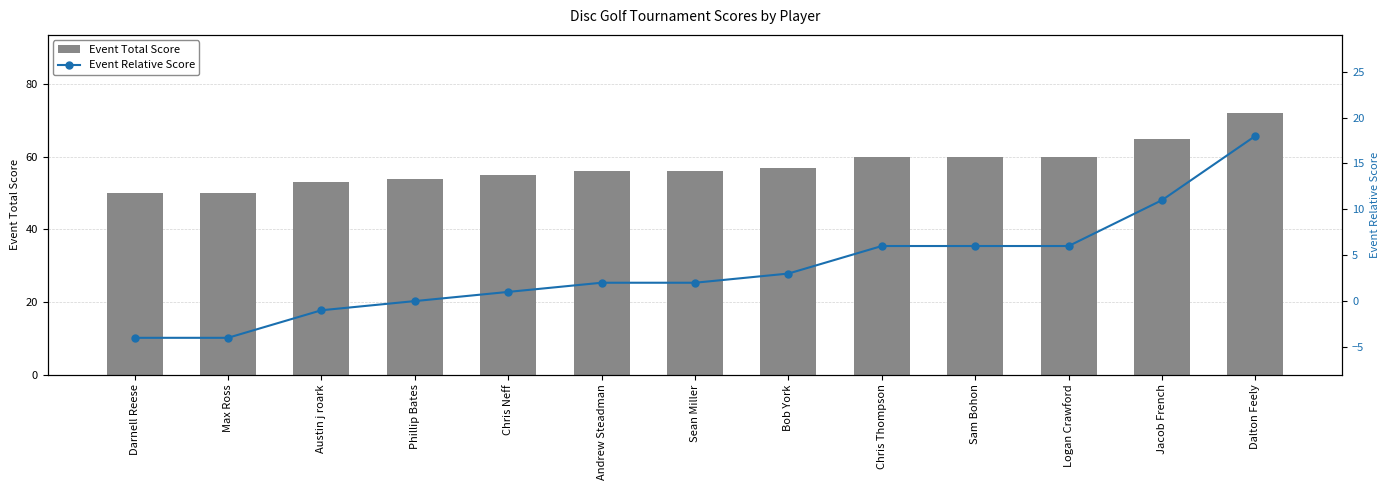

What is the spread (max minus min) of values at Jacob French?

54